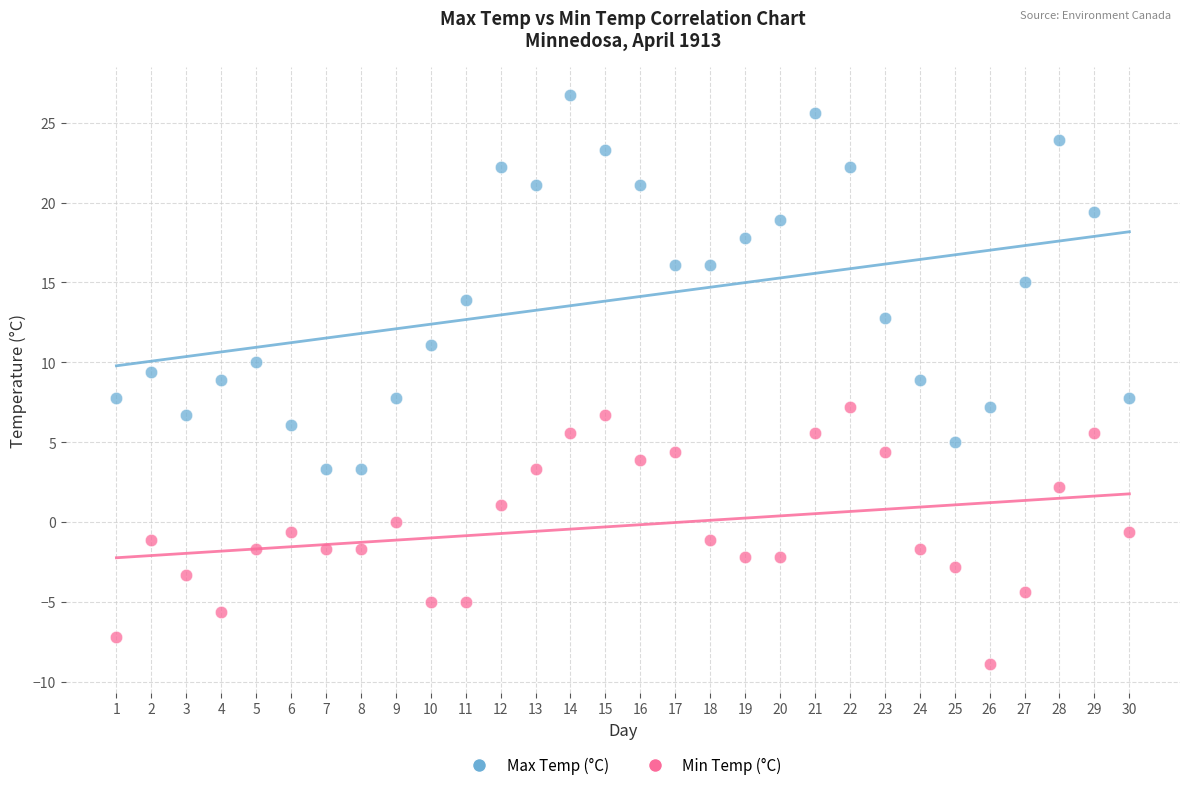

Which series has the widest spread of Y values?

Max Temp (°C)